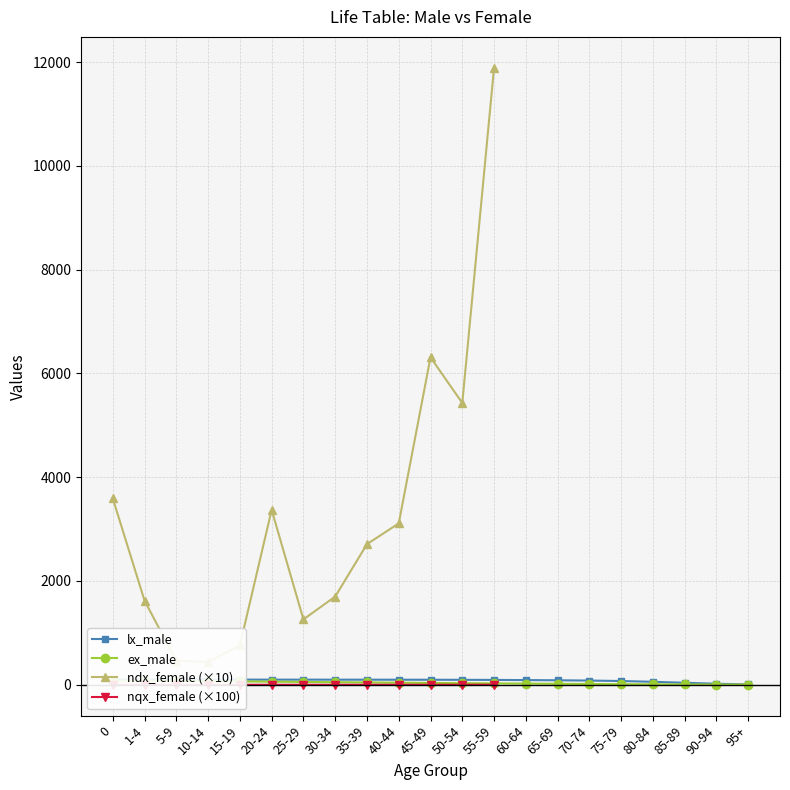

What is the label of the 9th point from the right?

55-59